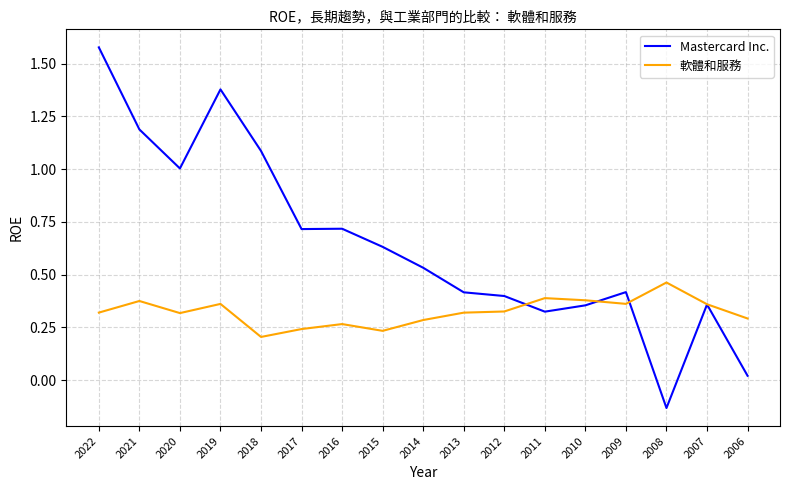

Count the number of data series in this chart.

2